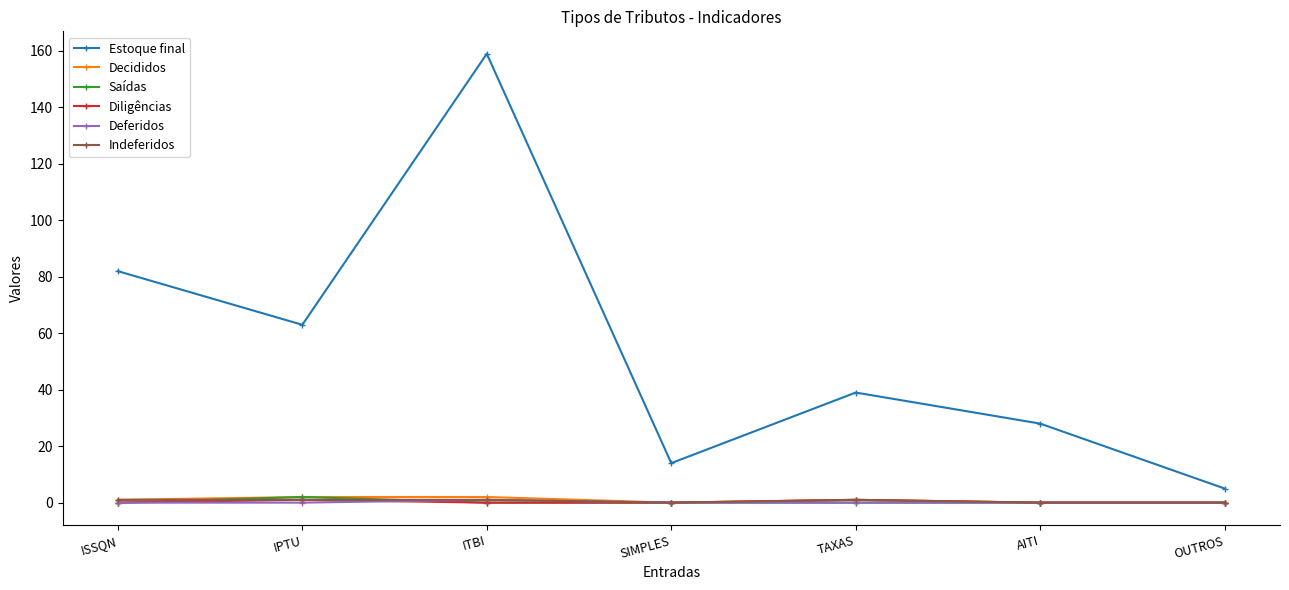

What is the average value of the Decididos series?

1